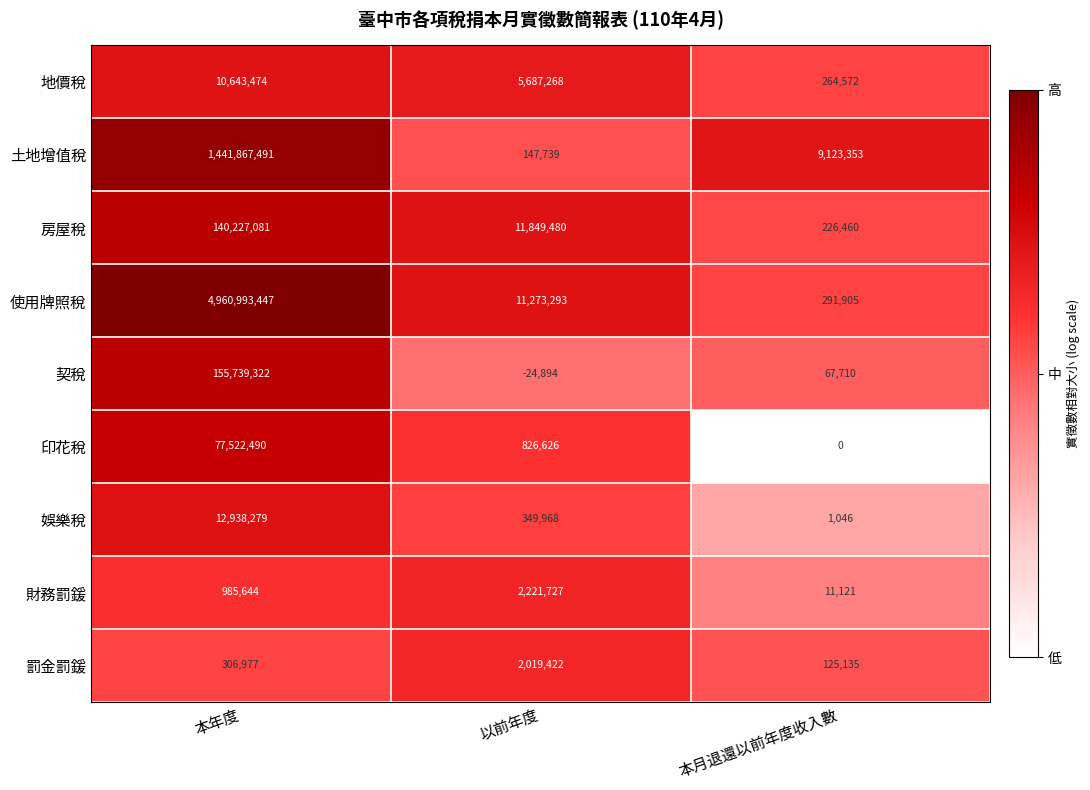

Which series has the largest total across all categories?

使用牌照稅